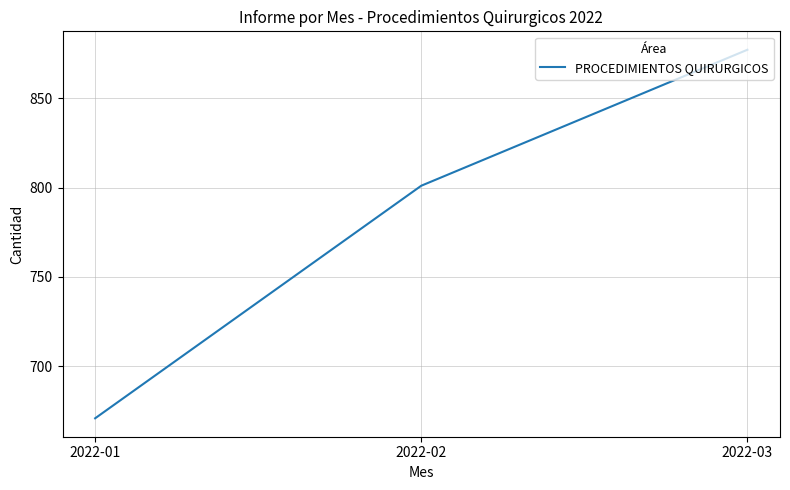

Which category has the lowest value across all series?

2022-01